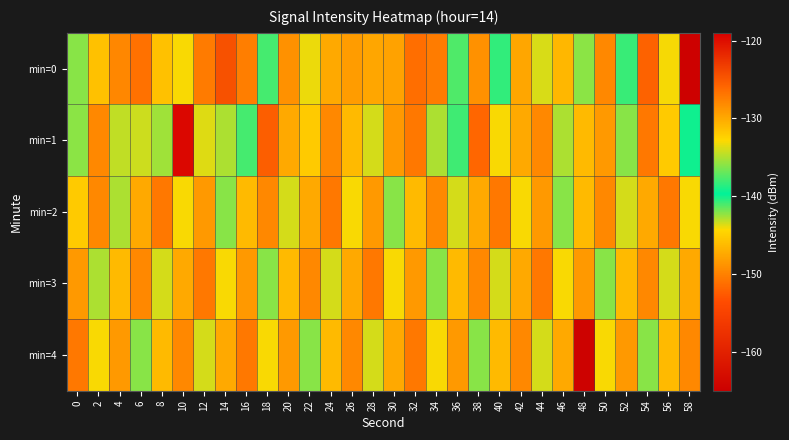

Count the number of categories in the chart.

30